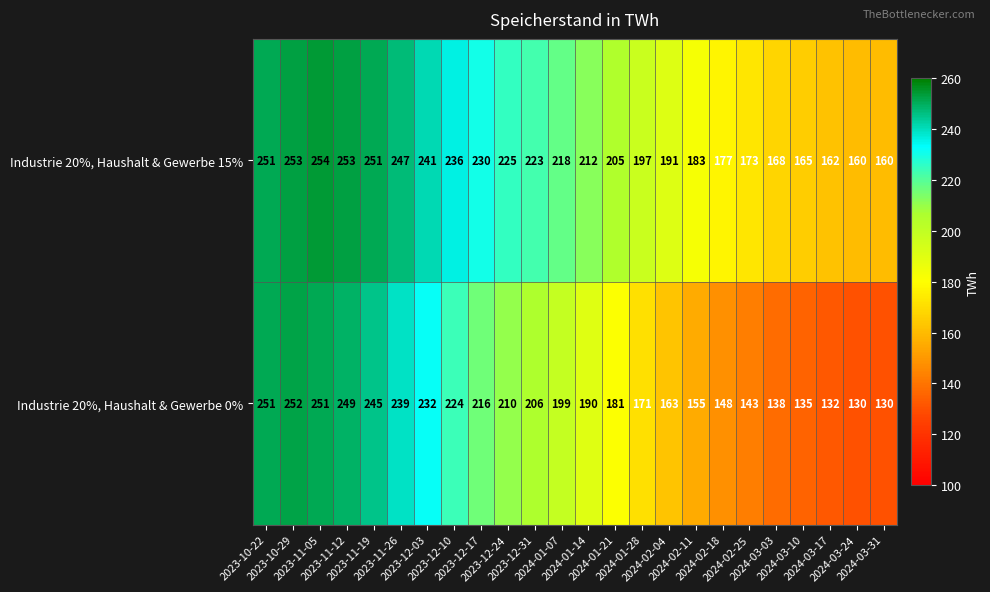

What is the minimum value shown in the chart?

130